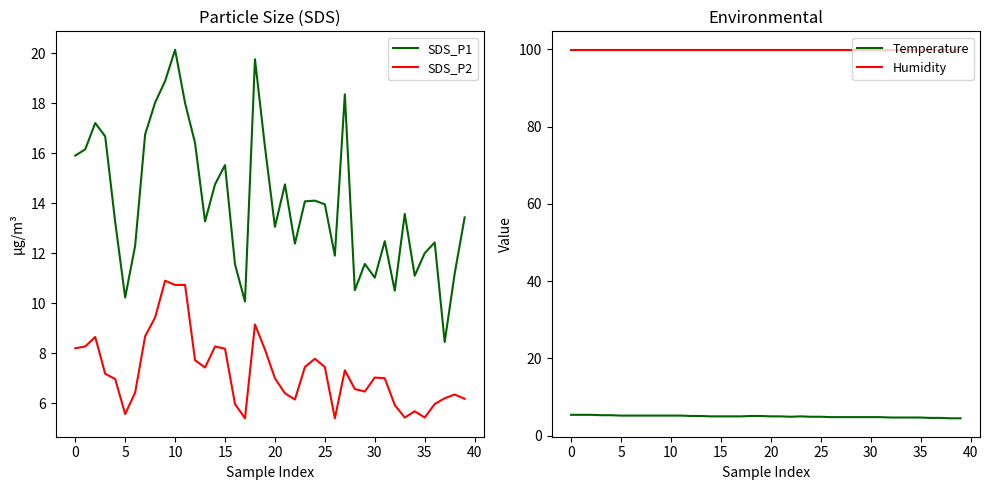

Rank the series at 39 from lowest to highest value.

Temperature, SDS_P2, SDS_P1, Humidity